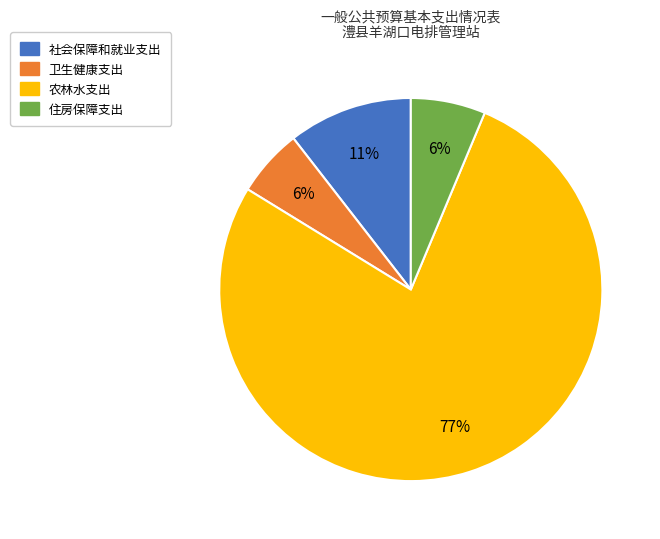

Is it true that 卫生健康支出 is 12% of the pie?

False